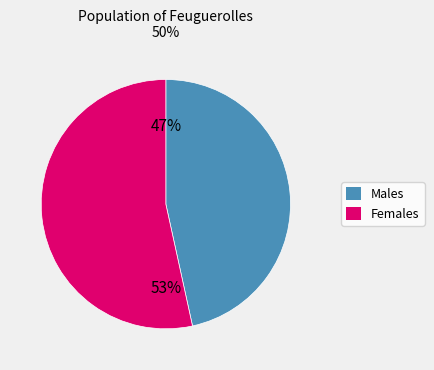

Approximately how many times larger is the value at Males compared to Females?

0.9